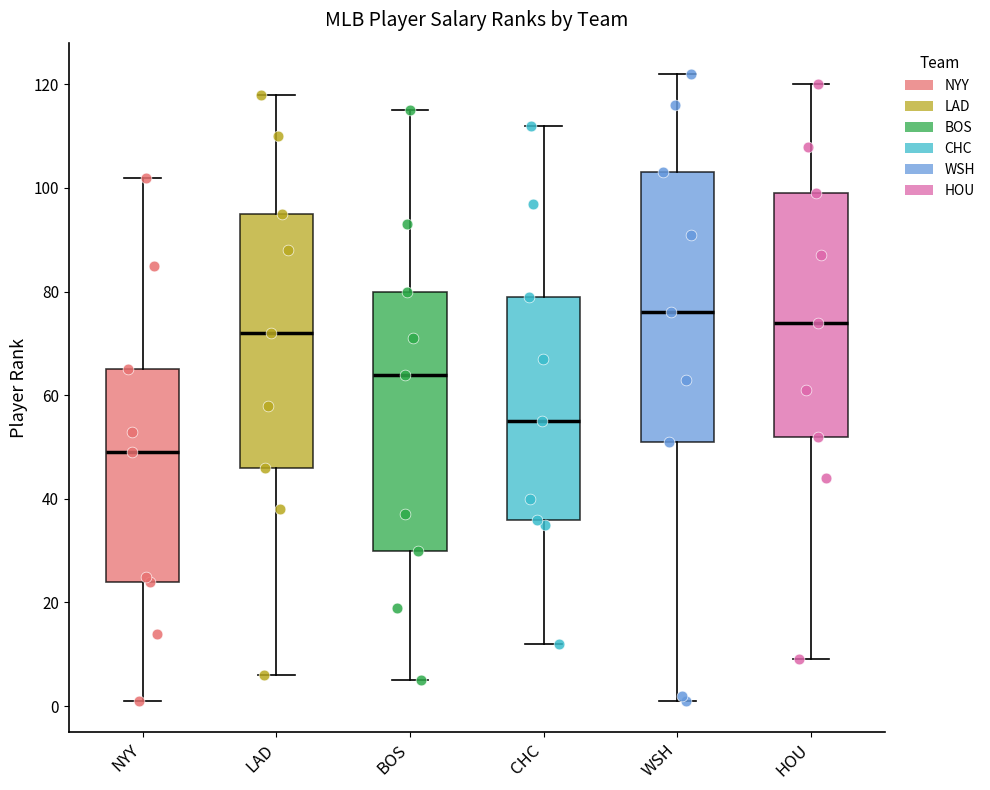

Which box is the tallest, from its lower edge to its upper edge?

WSH